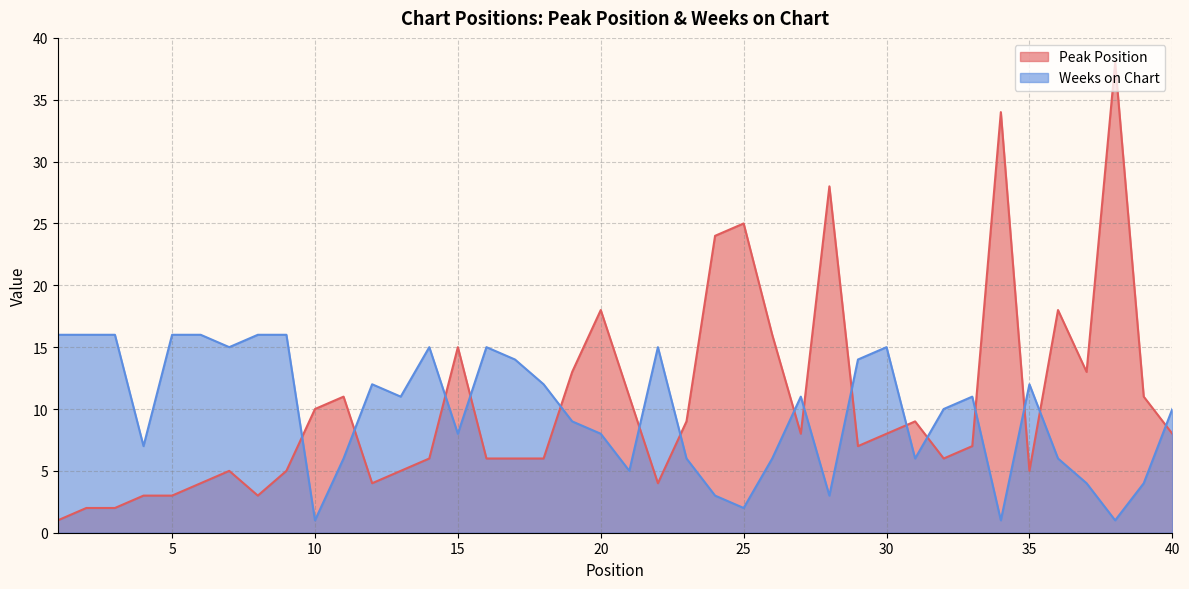

Rank the series by their average value, from lowest to highest.

Weeks on Chart, Peak Position